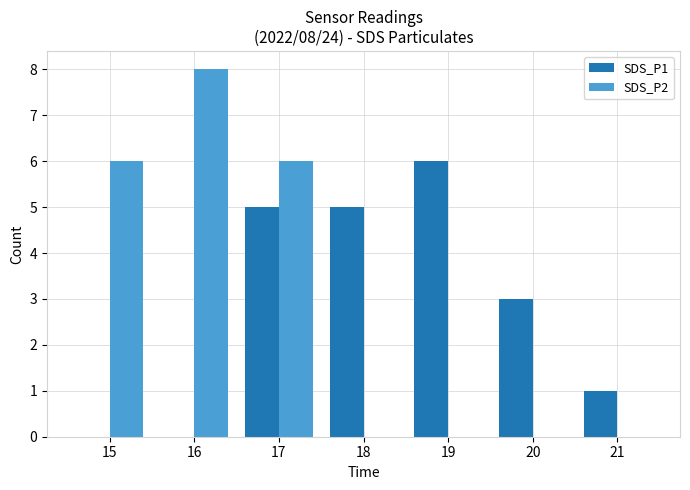

Is the value of SDS_P1 at 17 greater than the value of SDS_P2 at 20?

Yes